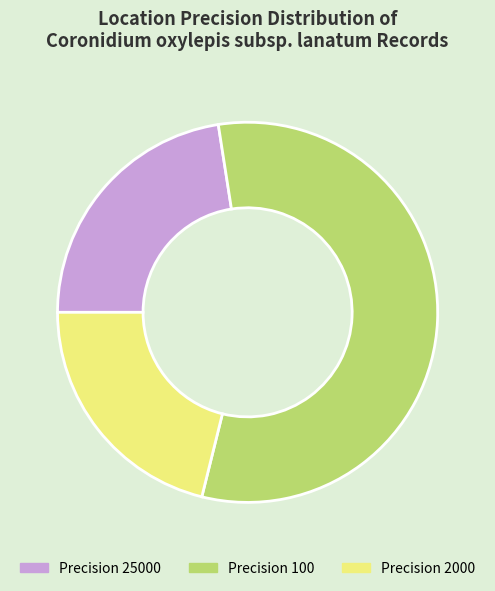

Count the number of slices in the pie.

3